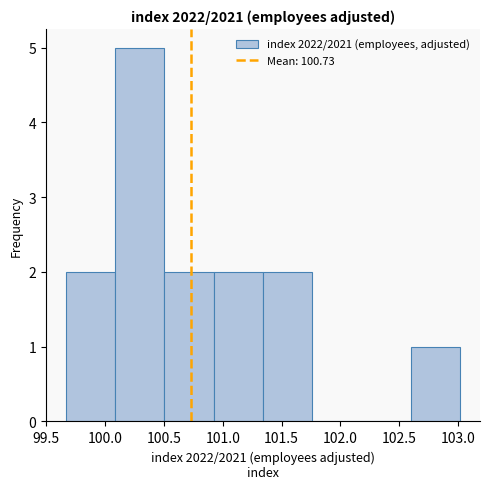

How tall is the bar that spans 101.35 to 101.75 on the x-axis? Neither the bar edges nor the heights are printed on the chart, so give them approximately, as read against the axes.

2